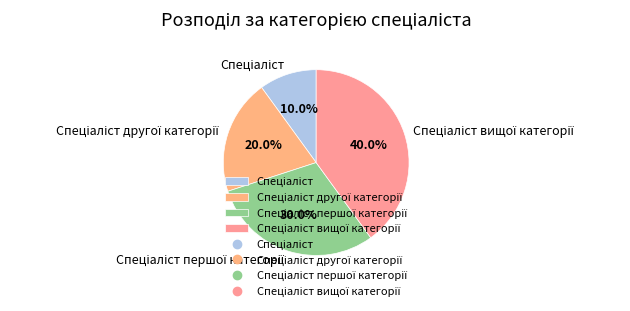

Is there any slice that represents more than half of the pie?

No